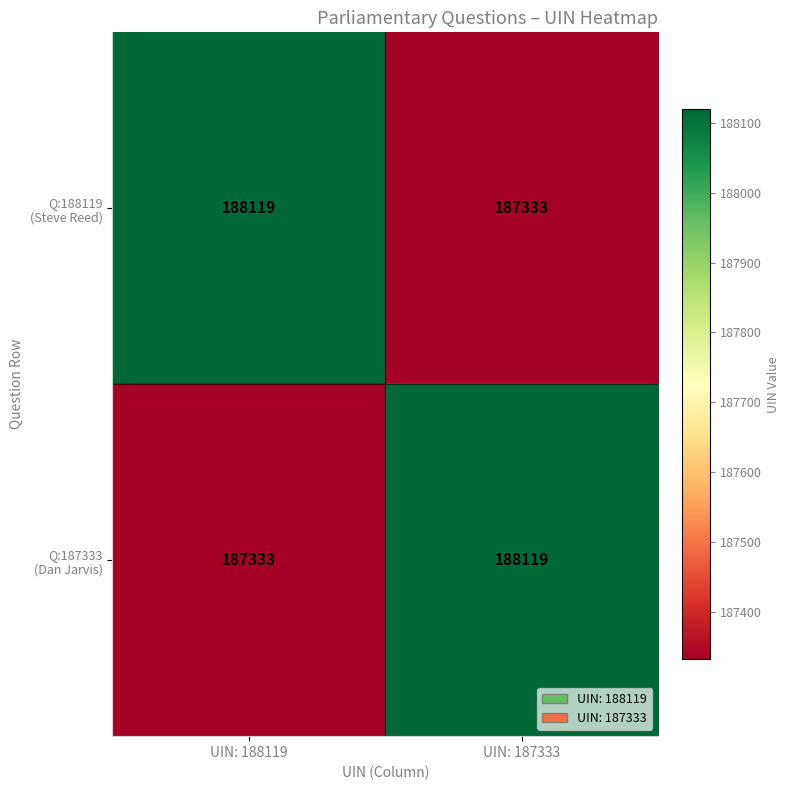

What is the greatest value displayed?

188119